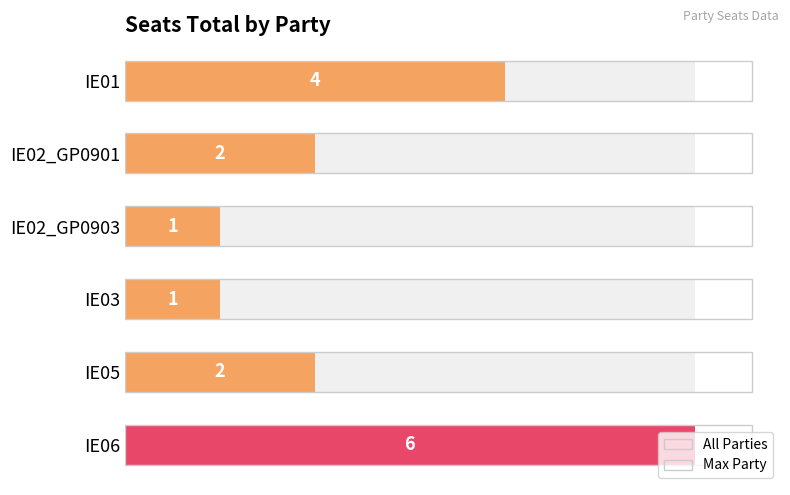

What is the difference between the values at IE01 and IE05?

2